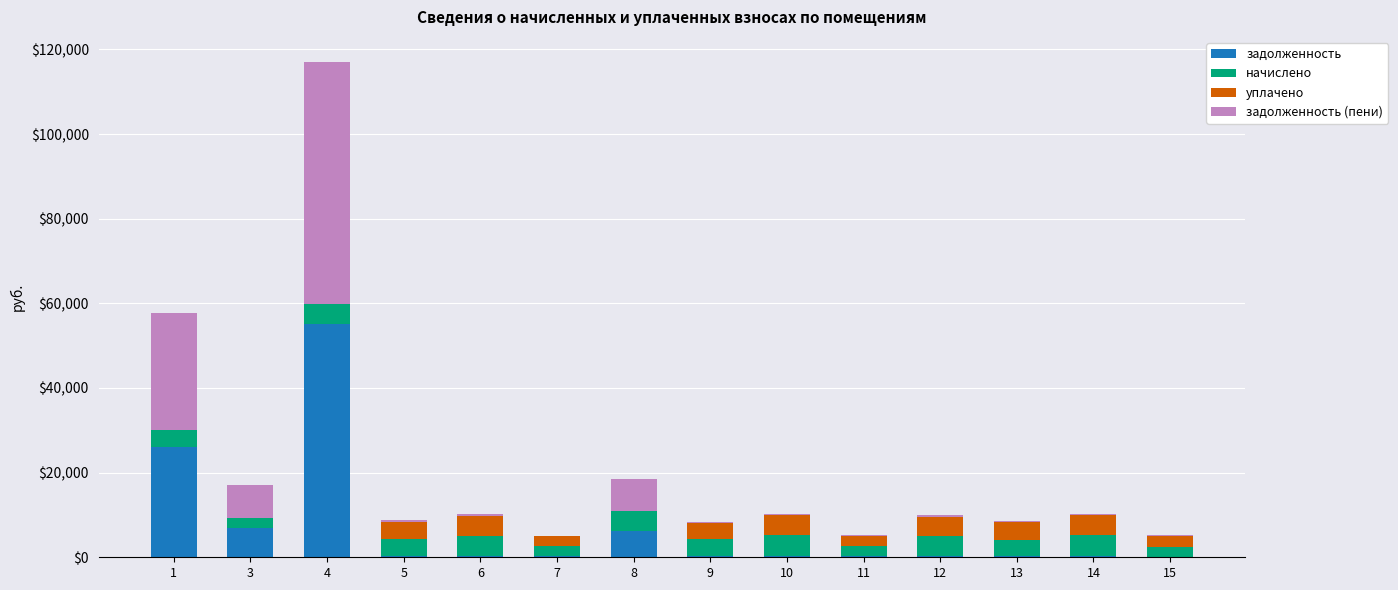

Does the chart contain stacked bars?

Yes